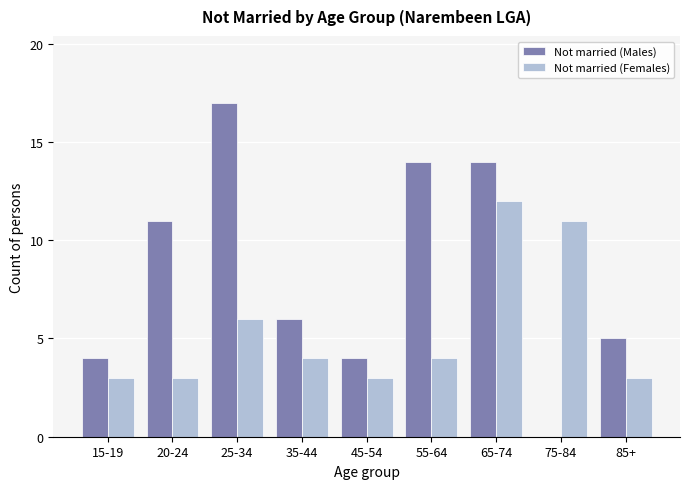

Reading left to right, extract all data points from this chart.

Not married (Males): 15-19=4	20-24=11	25-34=17	35-44=6	45-54=4	55-64=14	65-74=14	75-84=0	85+=5
Not married (Females): 15-19=3	20-24=3	25-34=6	35-44=4	45-54=3	55-64=4	65-74=12	75-84=11	85+=3